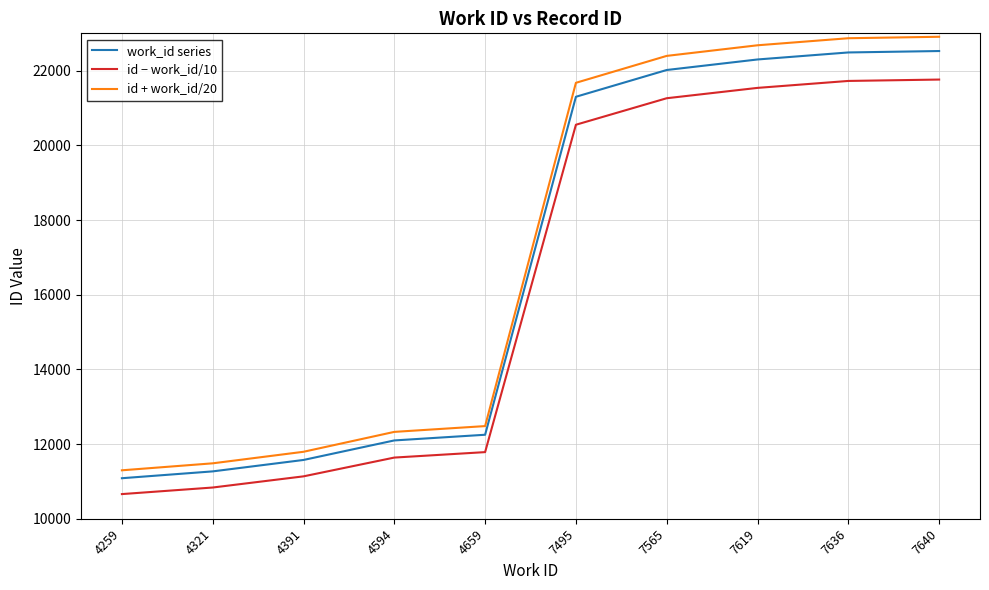

List the series in order of their overall mean, lowest first.

id − work_id/10, work_id series, id + work_id/20